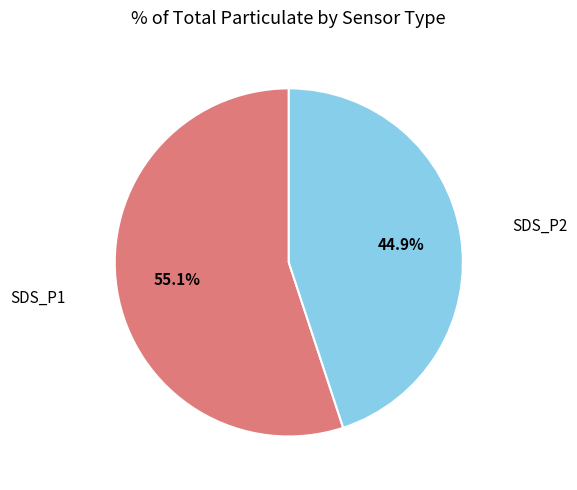

Does any single category account for the majority?

Yes